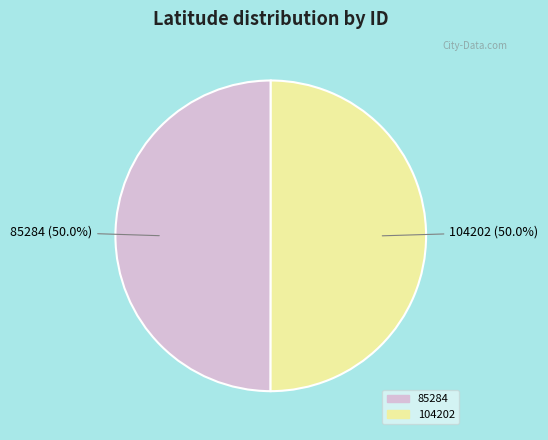

To the nearest percent, what portion does 85284 represent?

50%